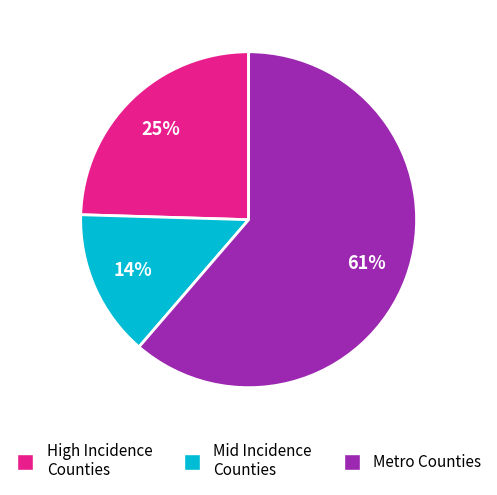

To the nearest percent, what is the average slice percentage?

33%